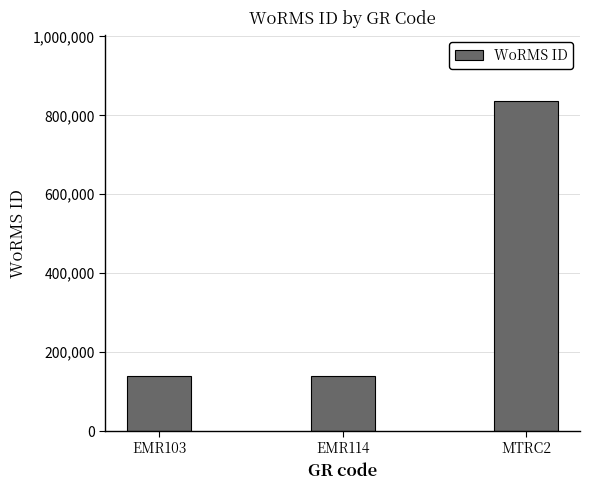

Are the bars horizontal?

No